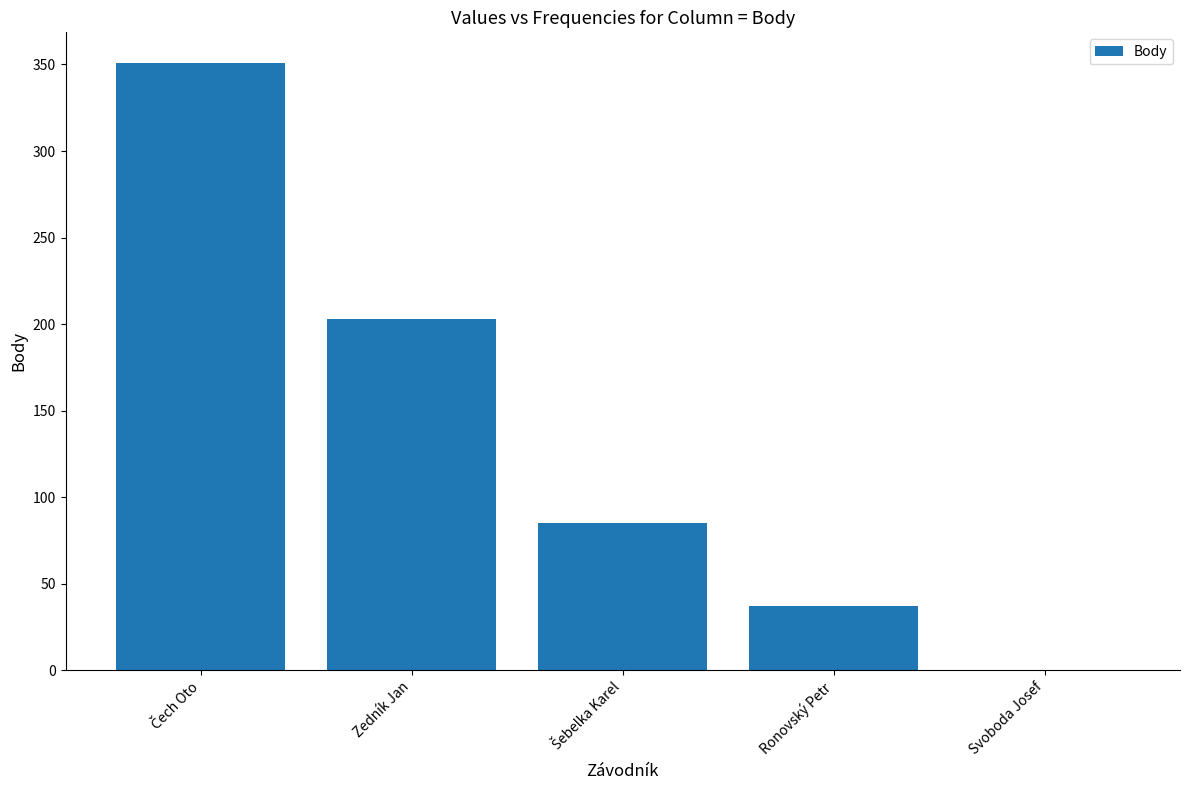

Count the number of categories in the chart.

5